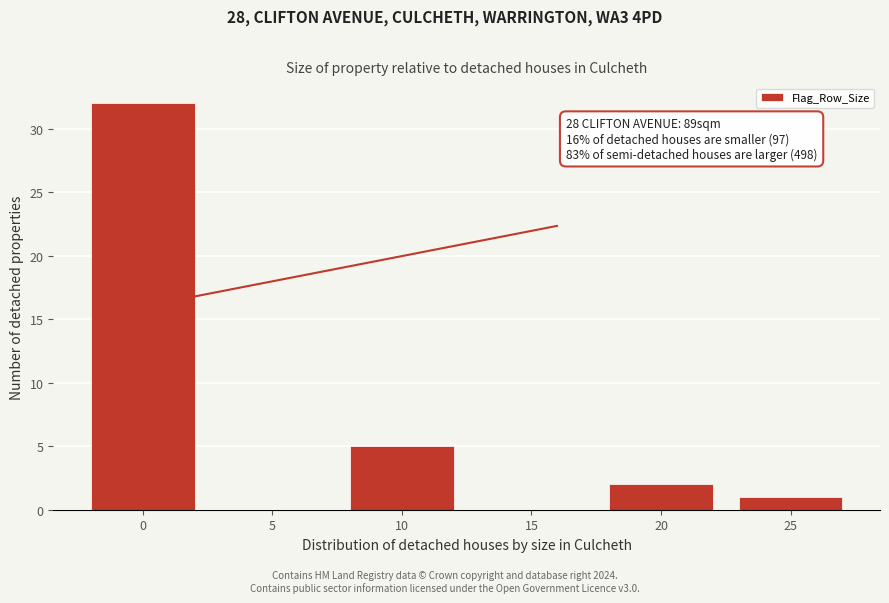

Reading left to right, list all the values displayed in this chart.

0=32	5=0	10=5	15=0	20=2	25=1